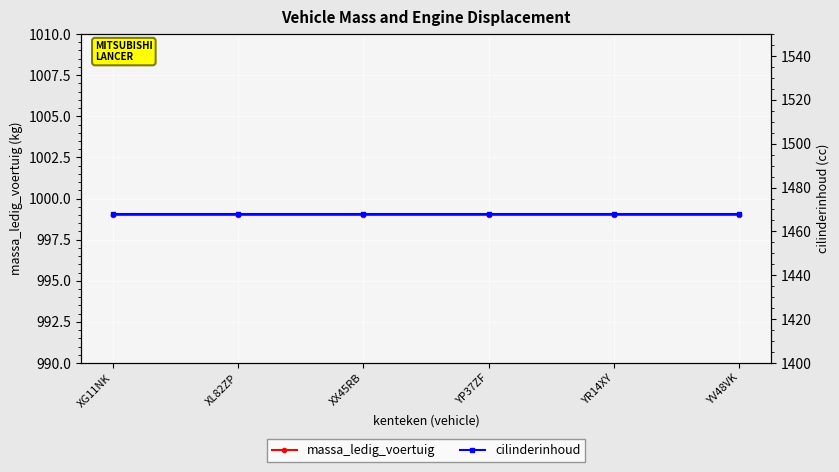

What is the maximum value for massa_ledig_voertuig?

999